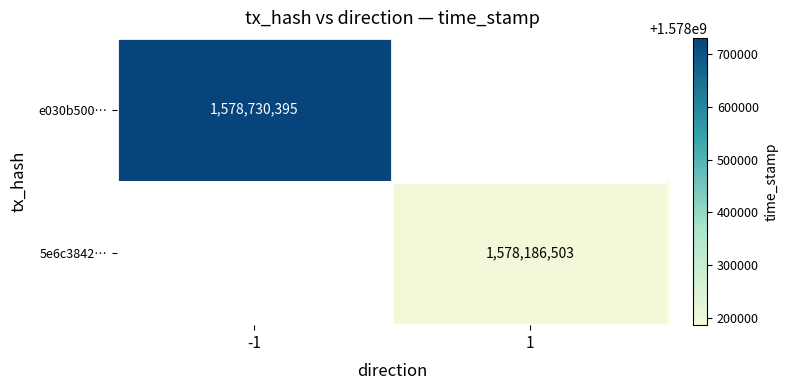

What is the minimum value shown in the chart?

1578186503.0